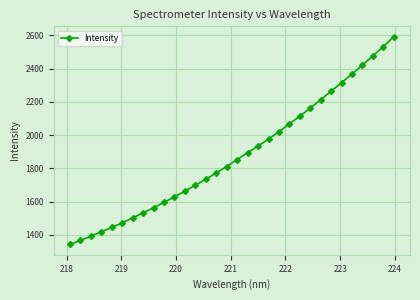

Reading left to right, transcribe all the data shown in this chart.

1341.9	1365.8	1390.9	1418.1	1444.0	1471.7	1500.9	1532.2	1562.5	1595.3	1627.9	1662.5	1698.5	1734.0	1772.5	1810.7	1852.5	1893.9	1934.1	1975.3	2020.4	2067.5	2113.9	2162.5	2212.9	2264.4	2315.3	2367.6	2421.5	2477.0	2533.0	2591.9